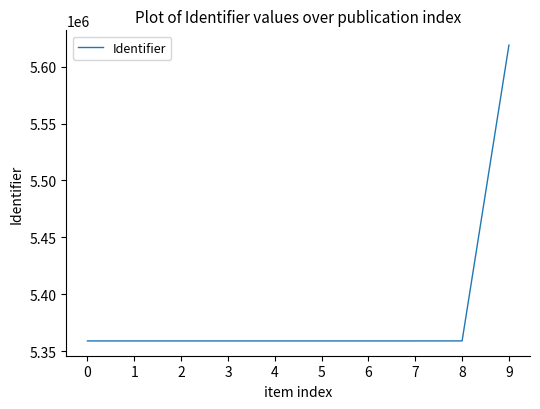

Which has a higher value, 5 or 9?

9